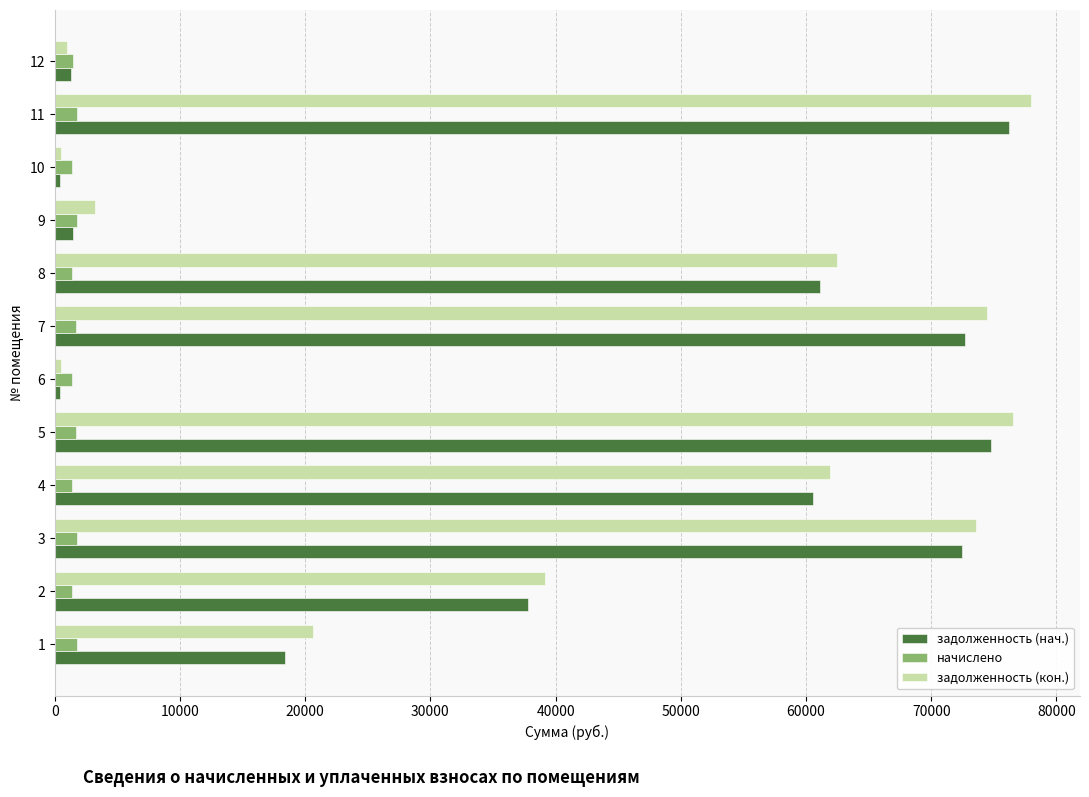

Between 2 and 5, which series saw the biggest shift?

задолженность (кон.)